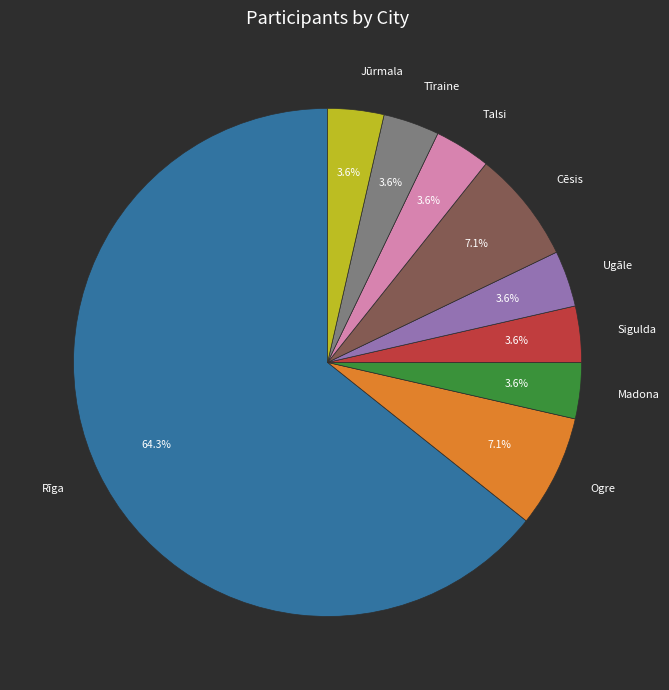

What is the ratio of the value at Sigulda to the value at Tīraine?

1.0